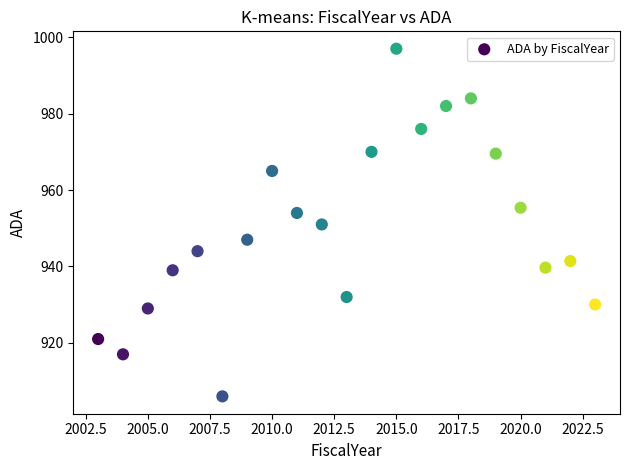

What is the range of Y values (max minus min)?

91.0